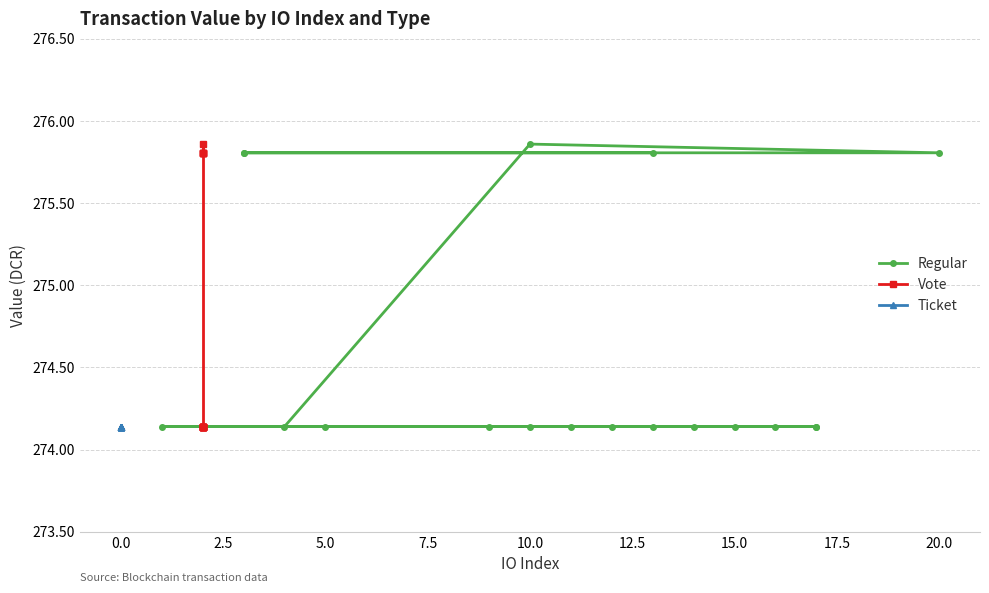

Rank the series by their average value, from lowest to highest.

Ticket, Regular, Vote